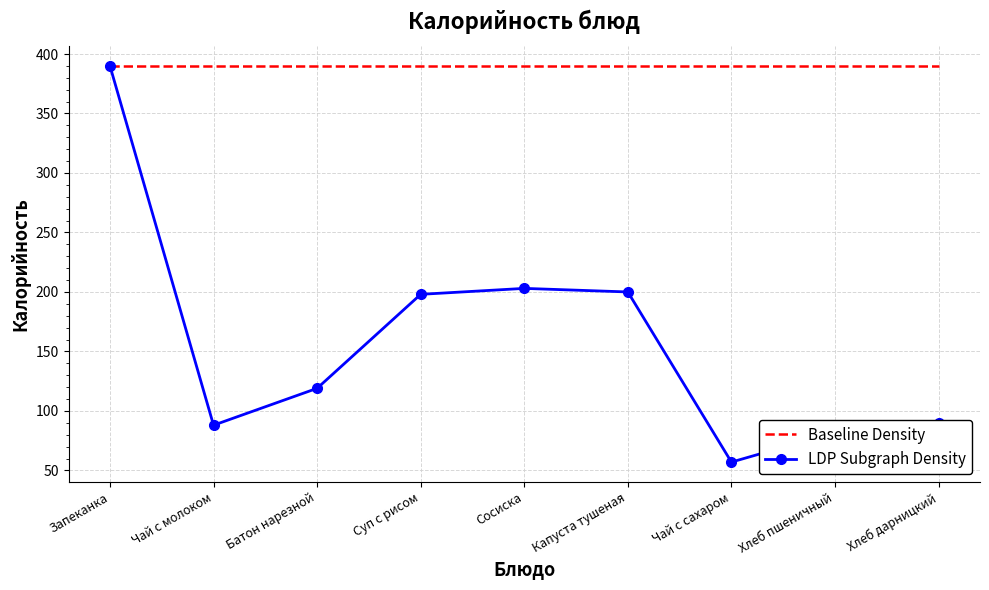

At Суп с рисом, list the series in order from largest to smallest.

Baseline Density, LDP Subgraph Density